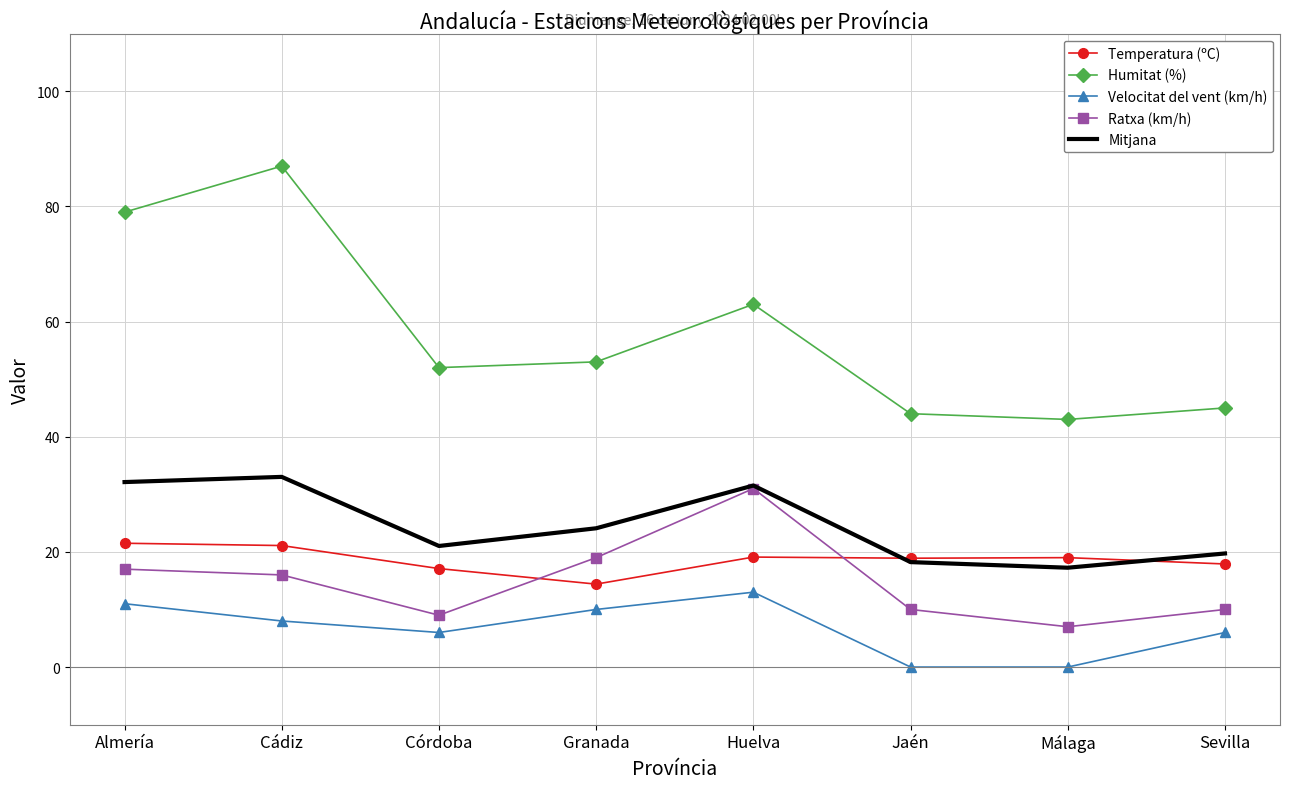

True or false: Velocitat del vent (km/h) and Ratxa (km/h) intersect in this chart.

False